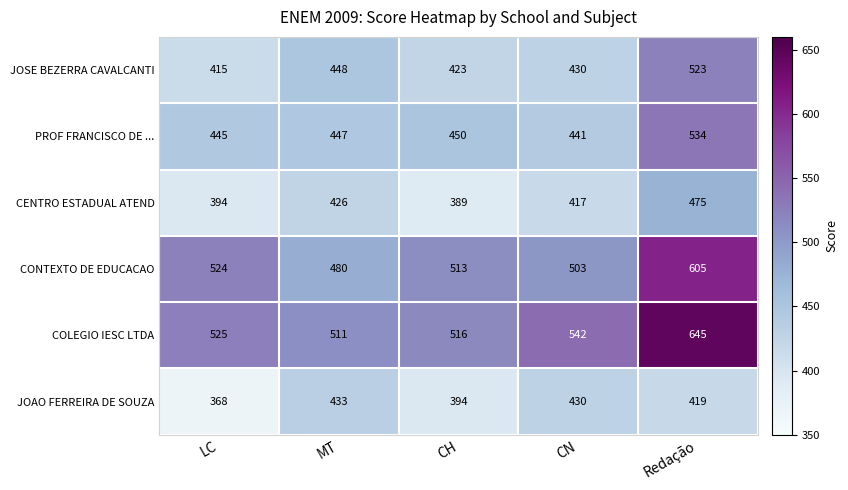

At how many categories does at least one series exceed 523?

3